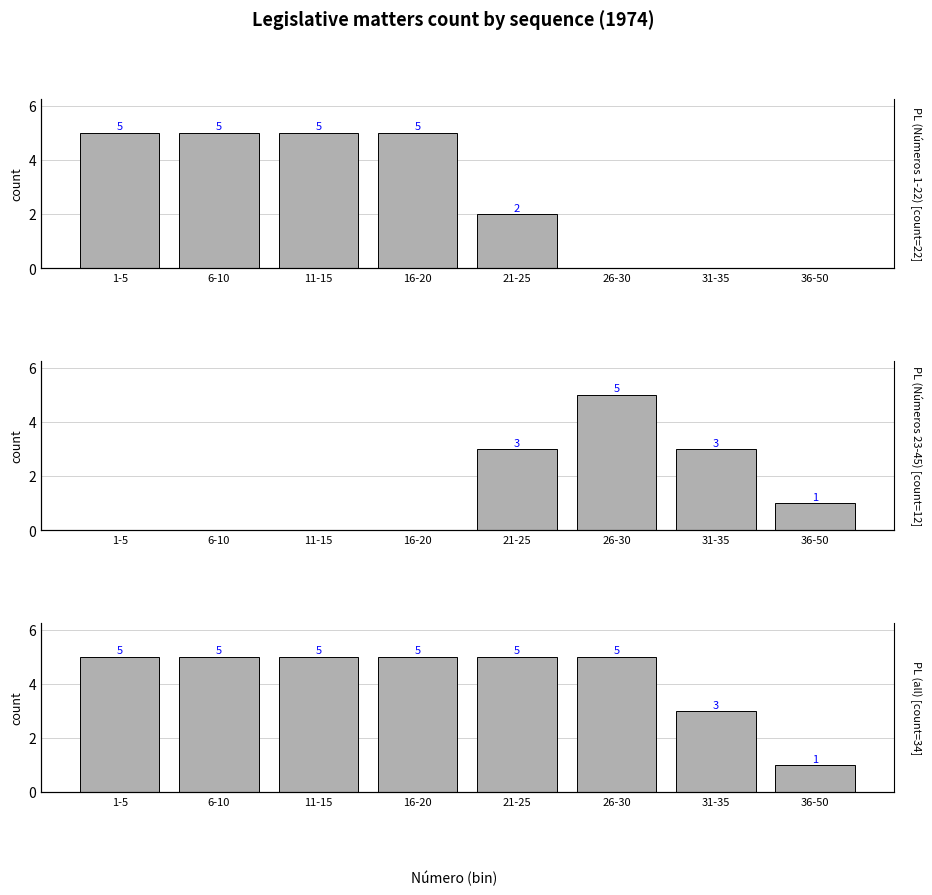

What is the greatest value displayed?

5